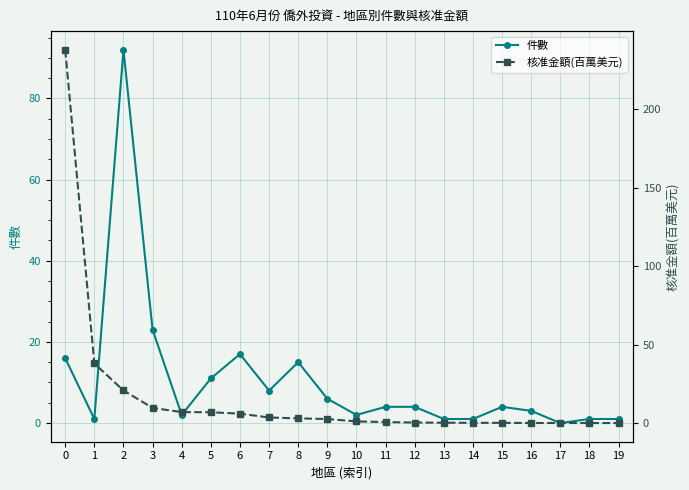

Reading left to right, what are all the values shown in this chart?

件數: 16.0	1.0	92.0	23.0	2.0	11.0	17.0	8.0	15.0	6.0	2.0	4.0	4.0	1.0	1.0	4.0	3.0	0.0	1.0	1.0
核准金額(百萬美元): 237.9	38.0	20.8	9.7	7.0	6.9	6.0	3.6	3.0	2.6	1.1	0.6	0.3	0.2	0.2	0.1	0.1	0.0	0.0	0.0